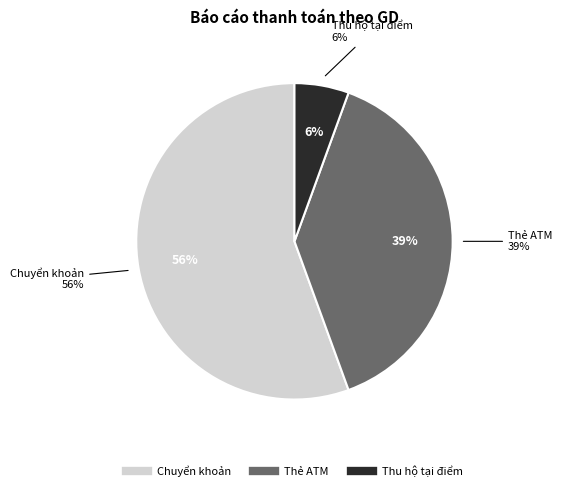

Rank the categories by value from lowest to highest.

Thu hộ tại điểm, Thẻ ATM, Chuyển khoản